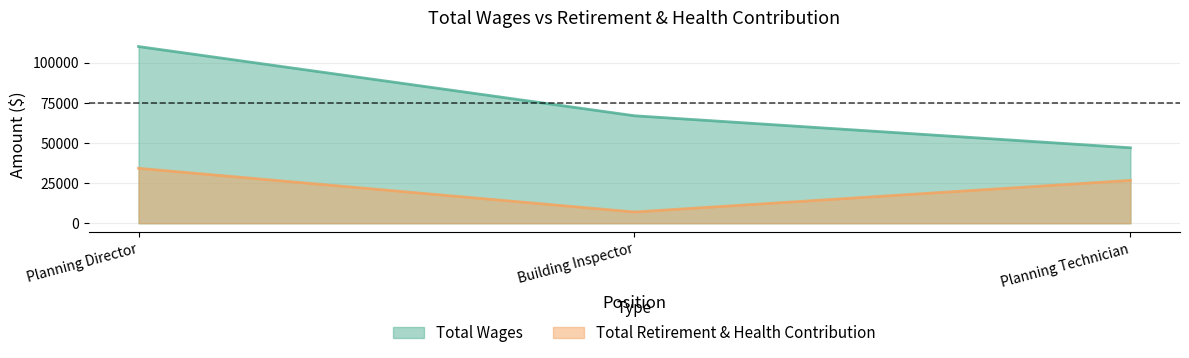

Reading left to right, transcribe all the data shown in this chart.

Total Wages: 110121	66981	47026
Total Retirement & Health Contribution: 34243	7017	26726